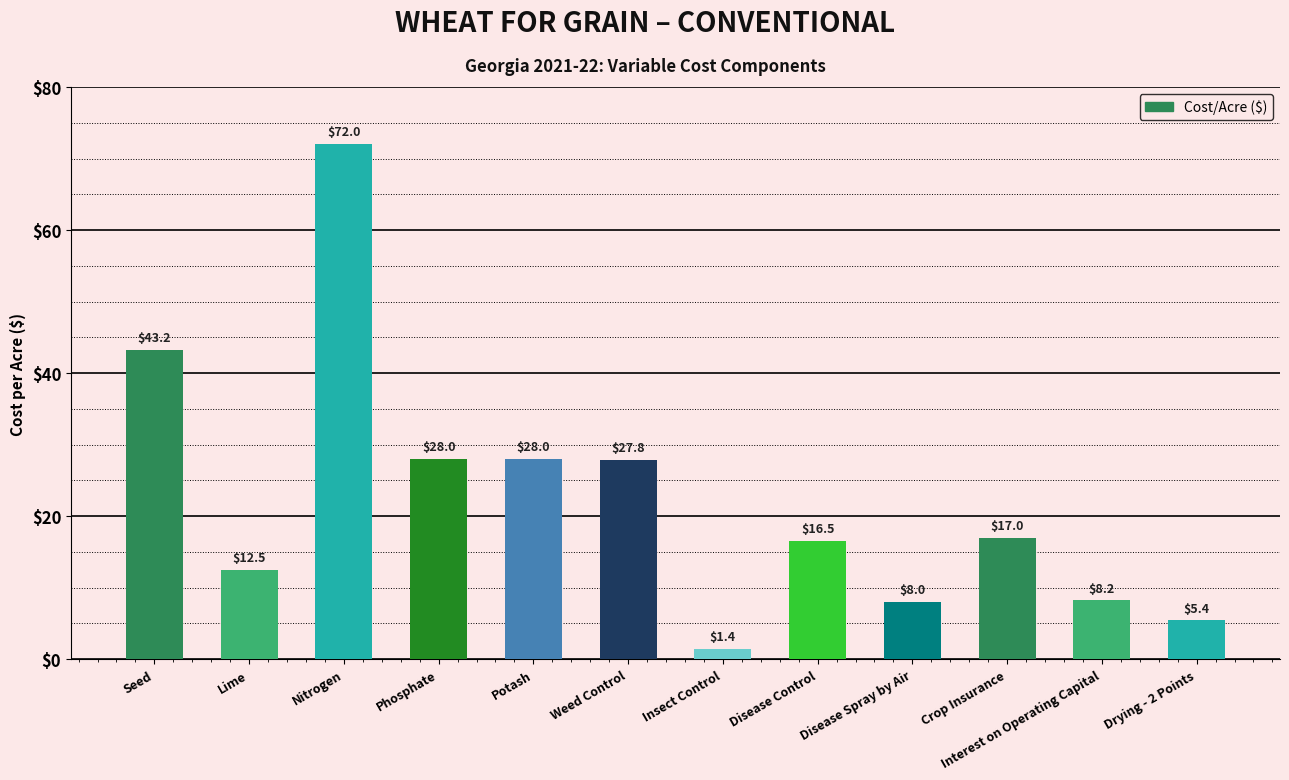

Reading left to right, transcribe all the data shown in this chart.

43.2	12.5	72.0	28.0	28.0	27.8	1.4	16.5	8.0	17.0	8.2	5.4